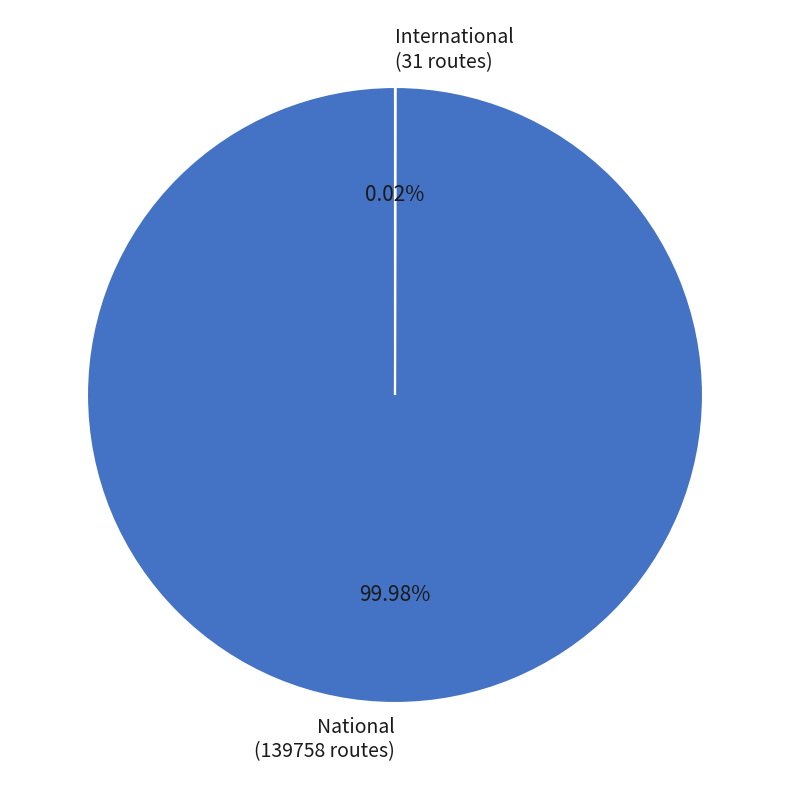

To the nearest percent, what is the average slice percentage?

50%